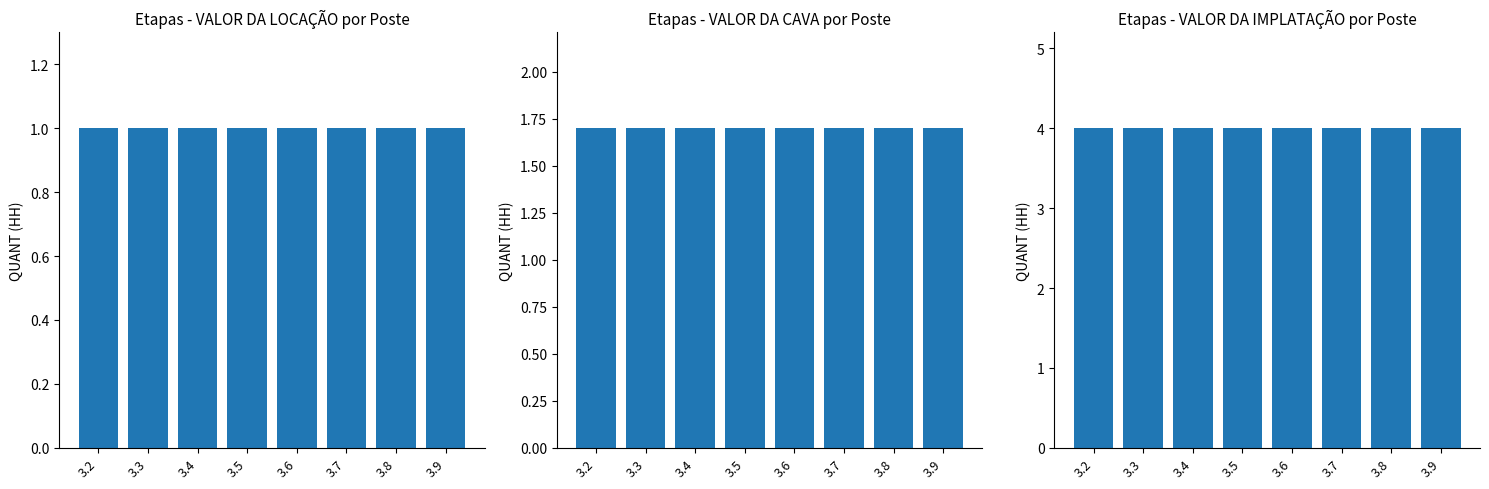

Which series has the widest spread of values?

VALOR DA LOCAÇÃO